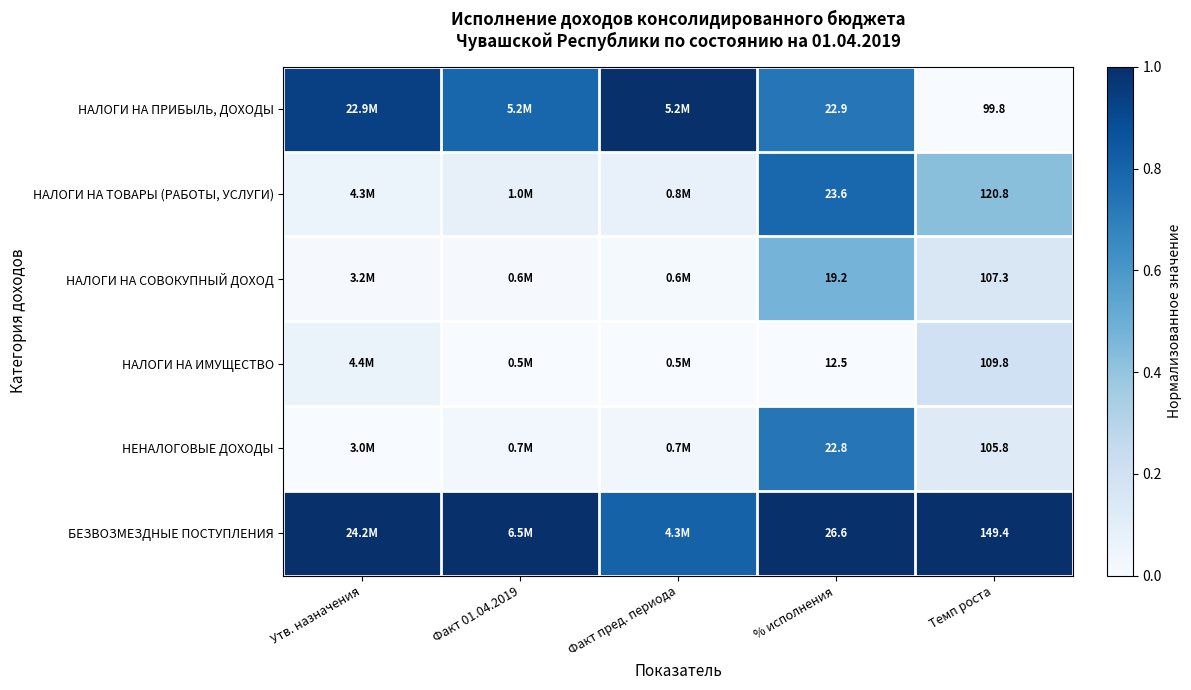

The БЕЗВОЗМЕЗДНЫЕ ПОСТУПЛЕНИЯ series shows 1.0 at Темп роста. True or false?

True